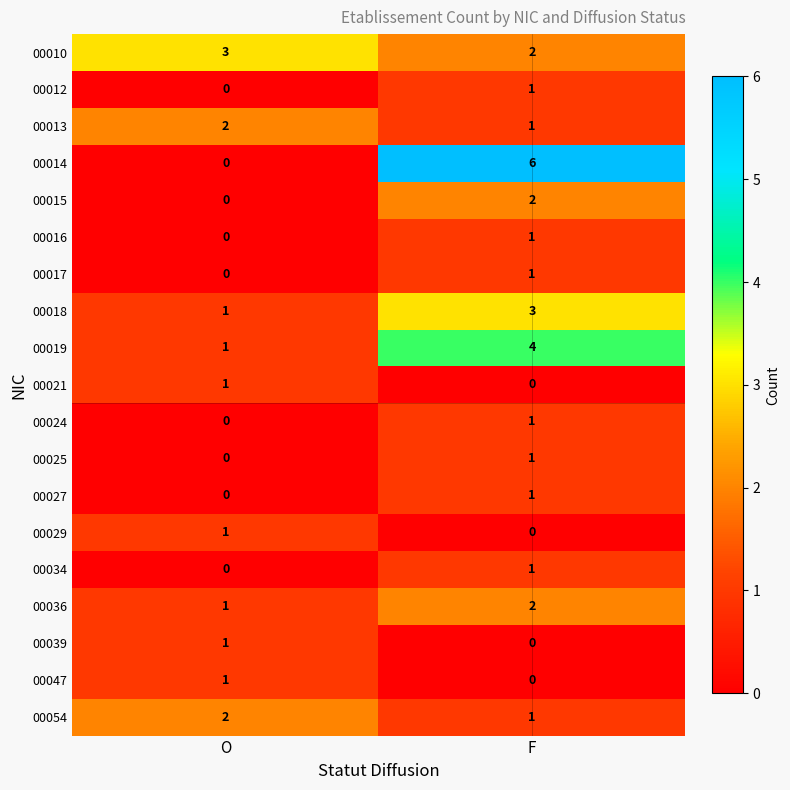

Is it true that 00027 equals -1 at O?

False